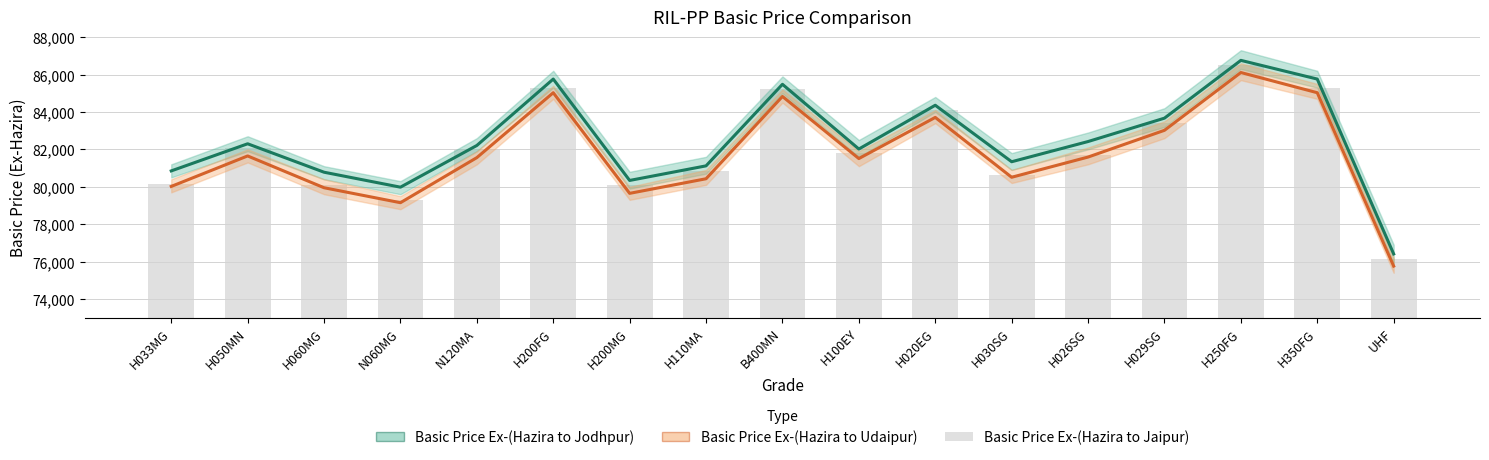

What is the label of the 13th bar from the right?

N120MA